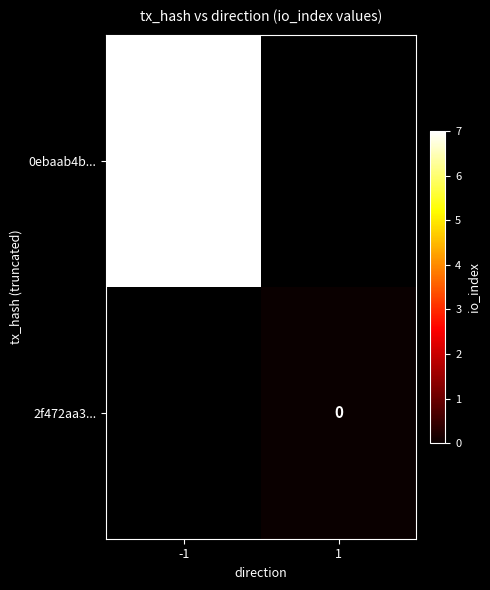

Is it true that 0ebaab4b... equals 4 at -1?

False